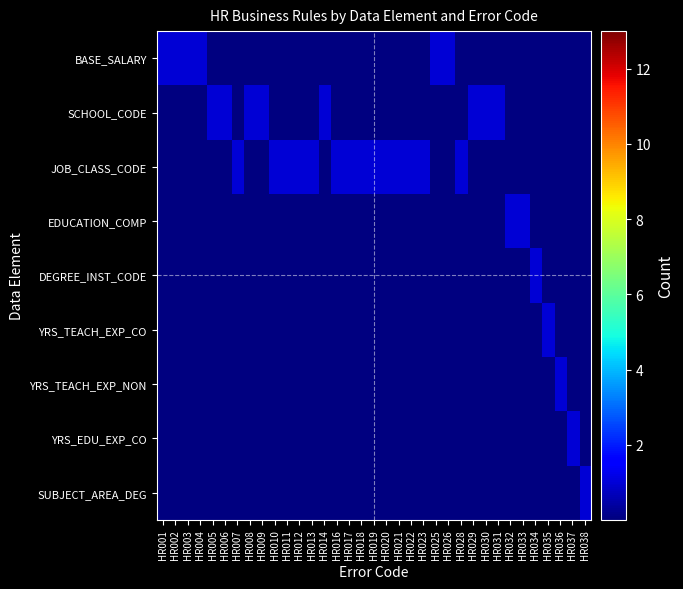

What is the total value across all series at HR025?

1